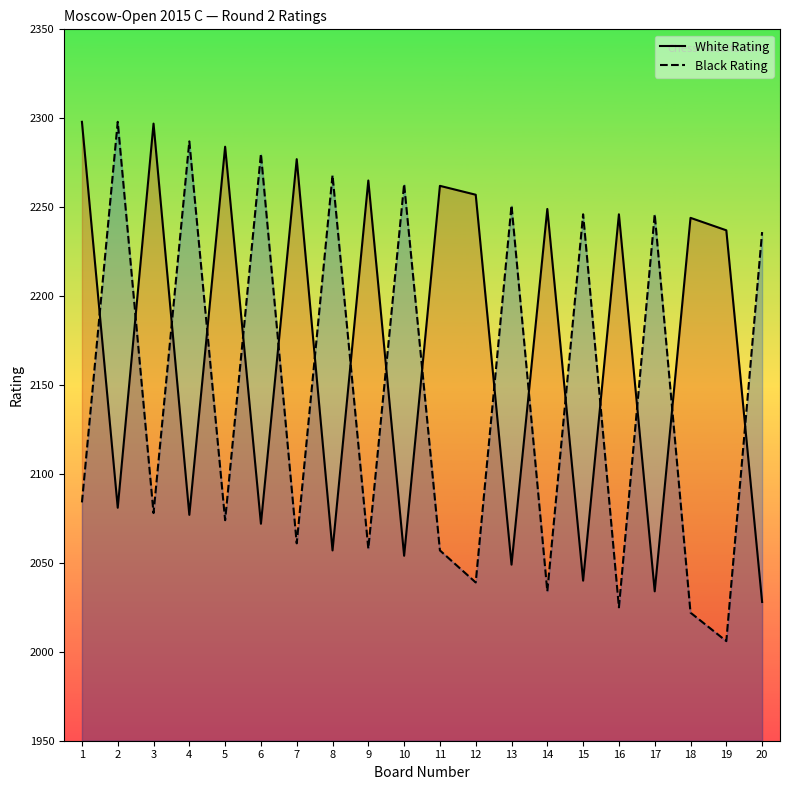

Between 13 and 1, which is larger?

1